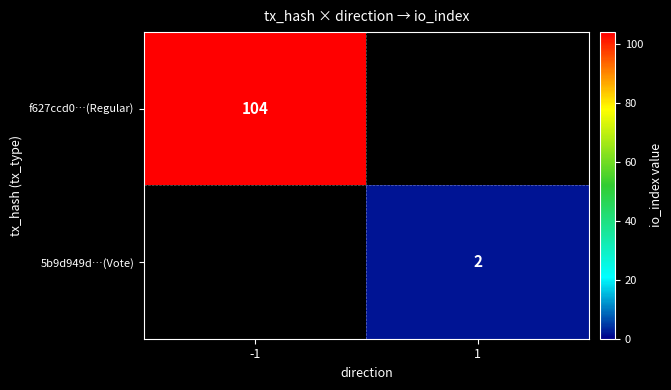

Between 1 and -1, which is larger?

-1